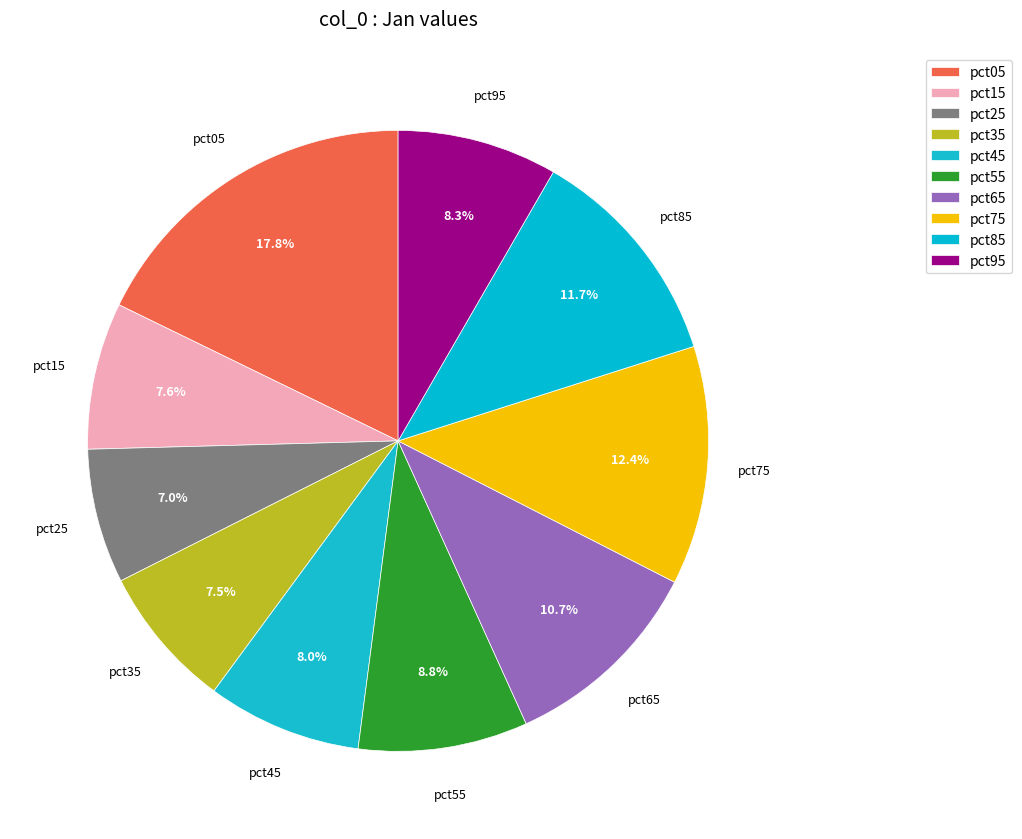

How many slices are in this pie chart?

10